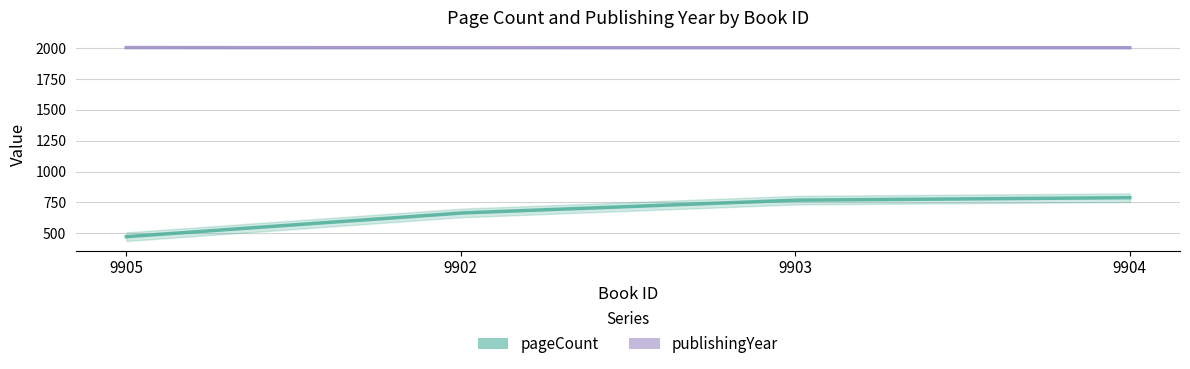

Between 9902 and 9904, which series saw the biggest shift?

pageCount